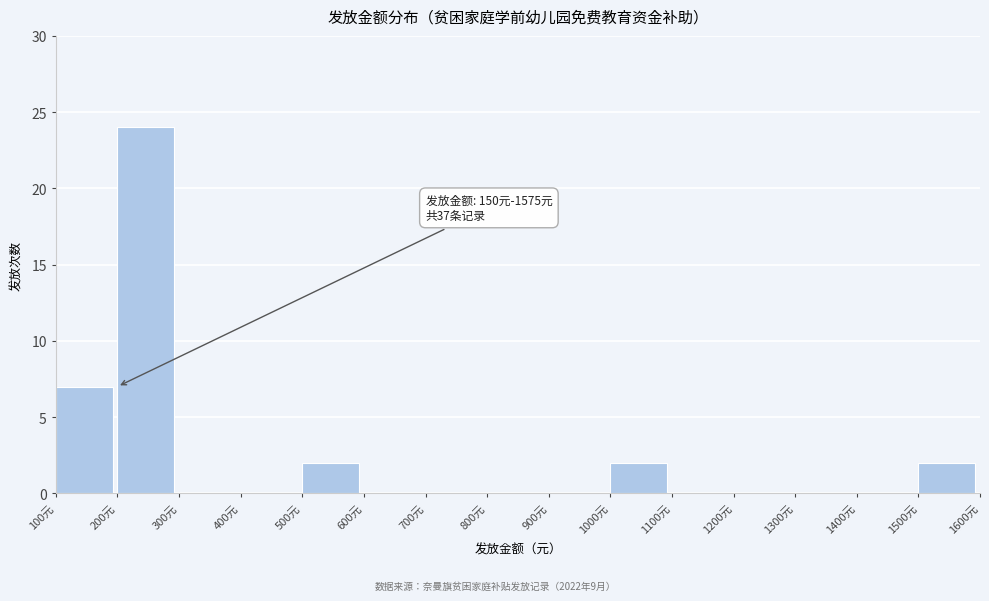

Over which range of the x-axis is the bar tallest?

200 to 300